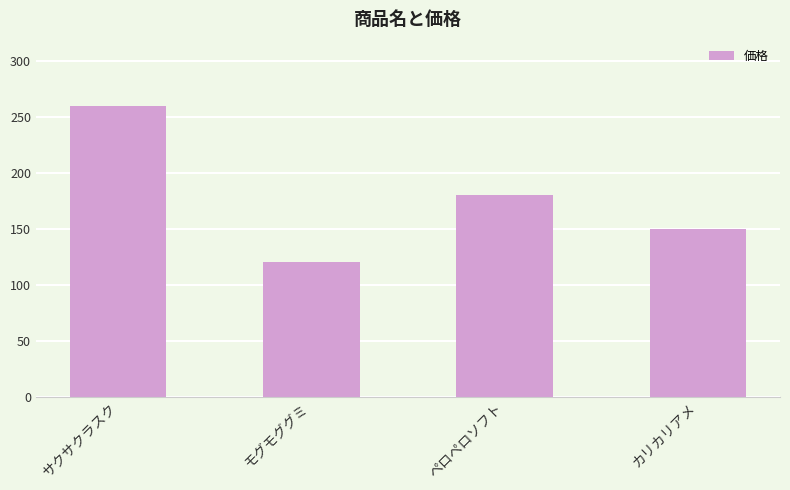

Rank the categories by value from lowest to highest.

モグモググミ, カリカリアメ, ペロペロソフト, サクサクラスク